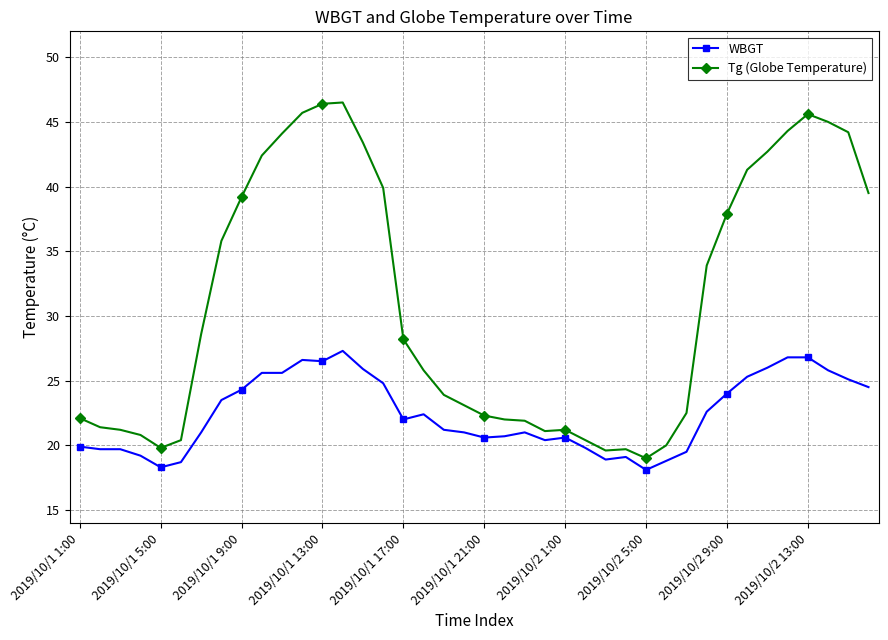

Which series has the largest range (max minus min)?

Tg (Globe Temperature)